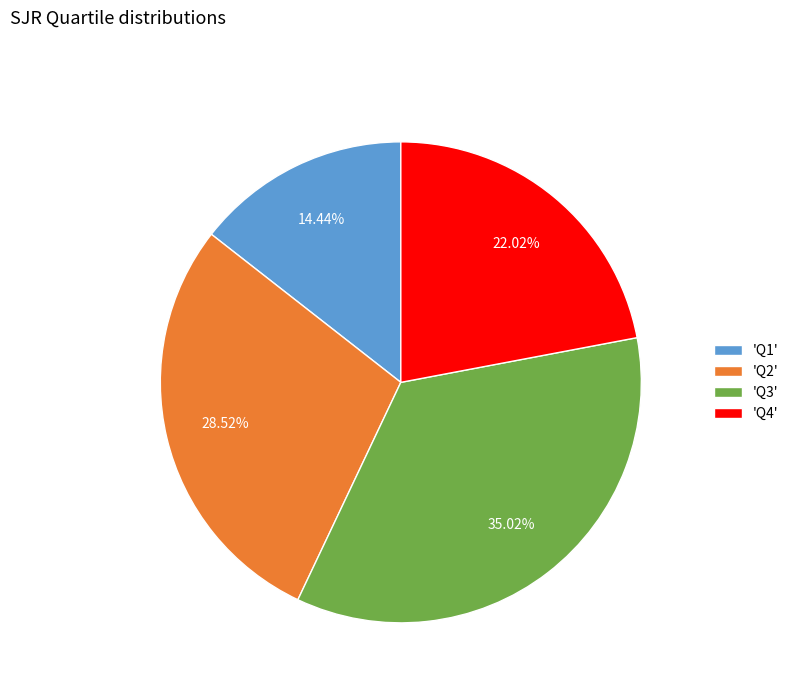

Which slice is the smallest?

'Q1'